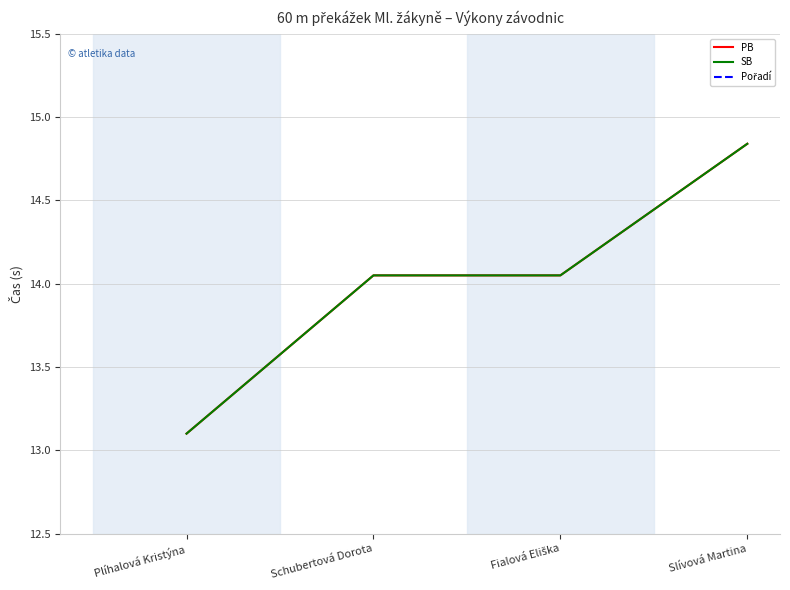

What is the average value of the PB series?

14.0